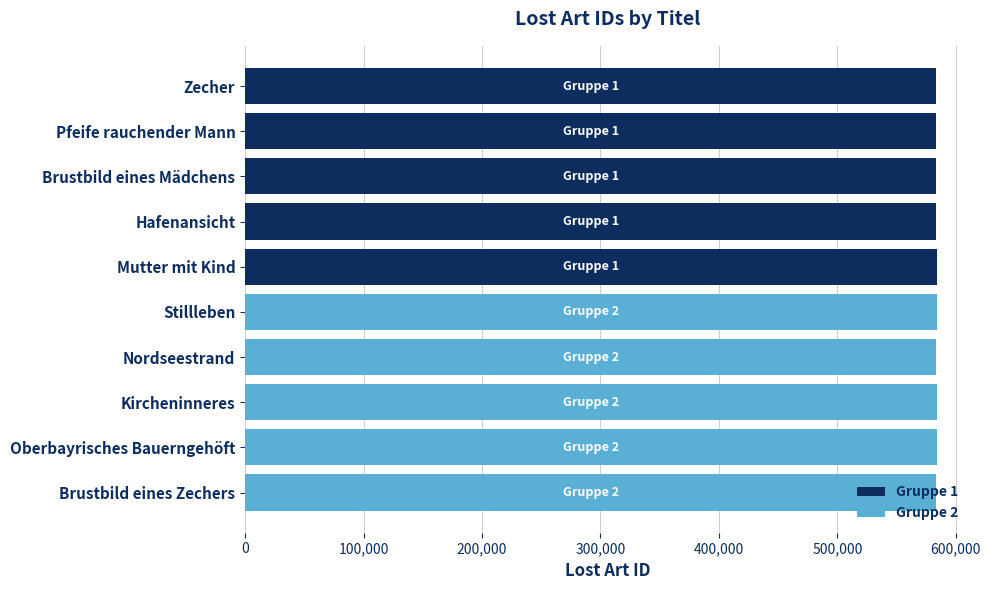

Rank the series by their average value, from highest to lowest.

Gruppe 2, Gruppe 1